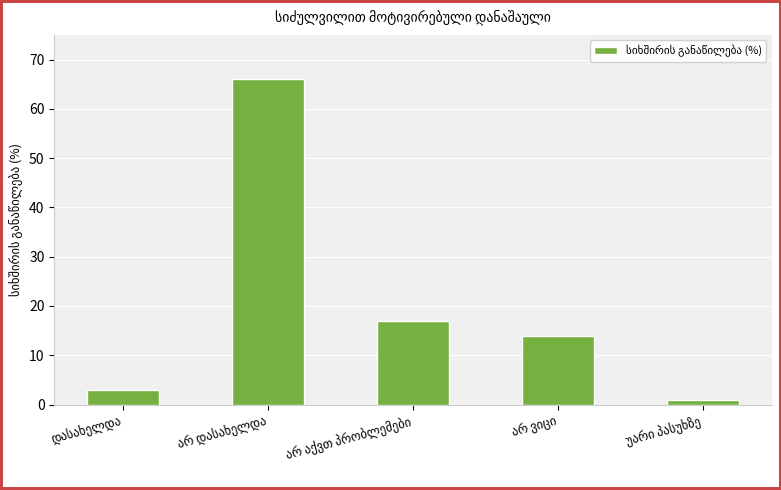

What is the greatest value displayed?

66